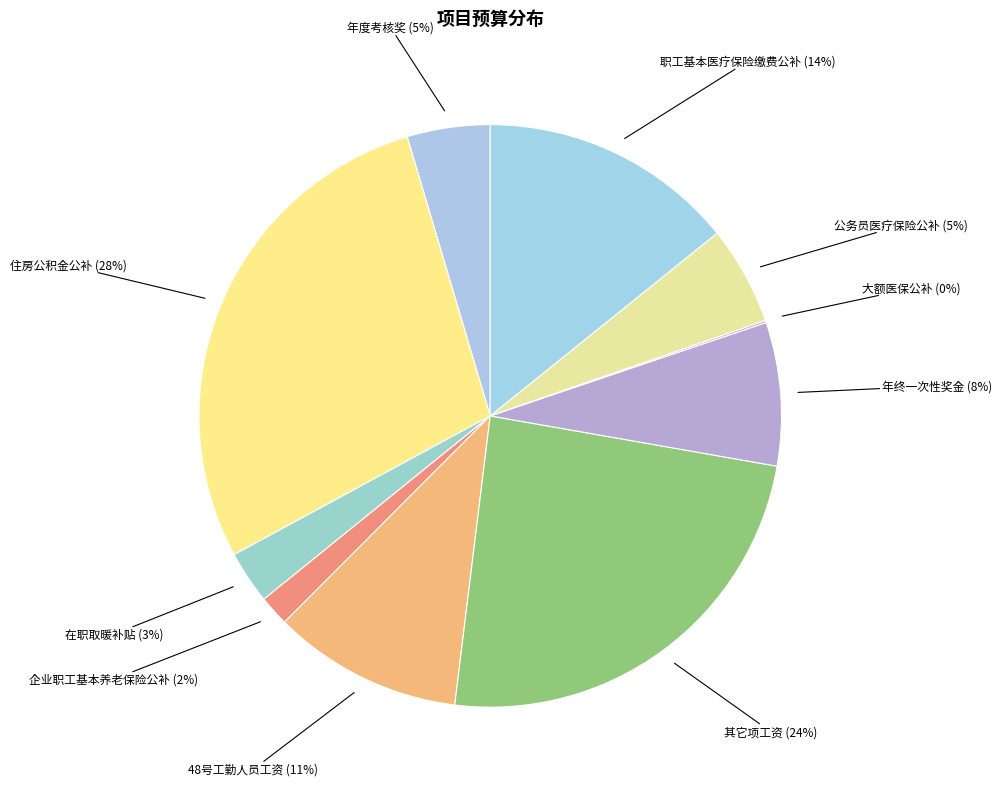

What is the ratio of the value at 其它项工资 to the value at 职工基本医疗保险缴费公补?

1.7